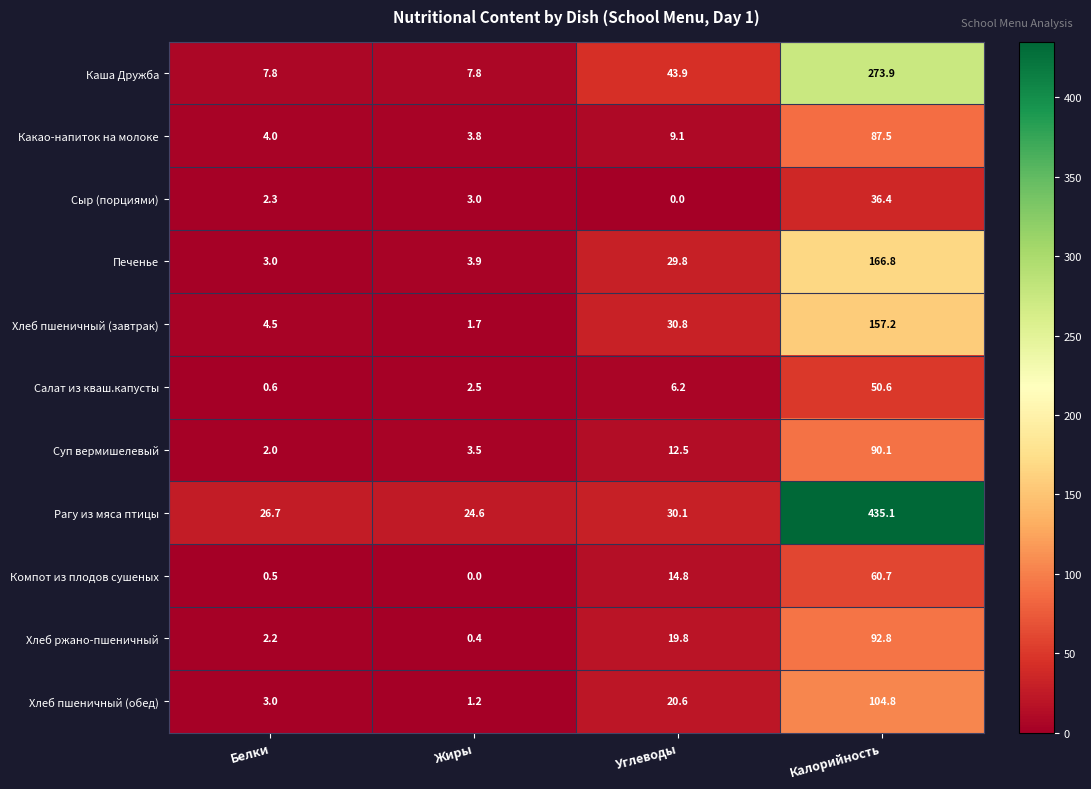

What is the approximate value of Каша Дружба at Жиры?

7.8